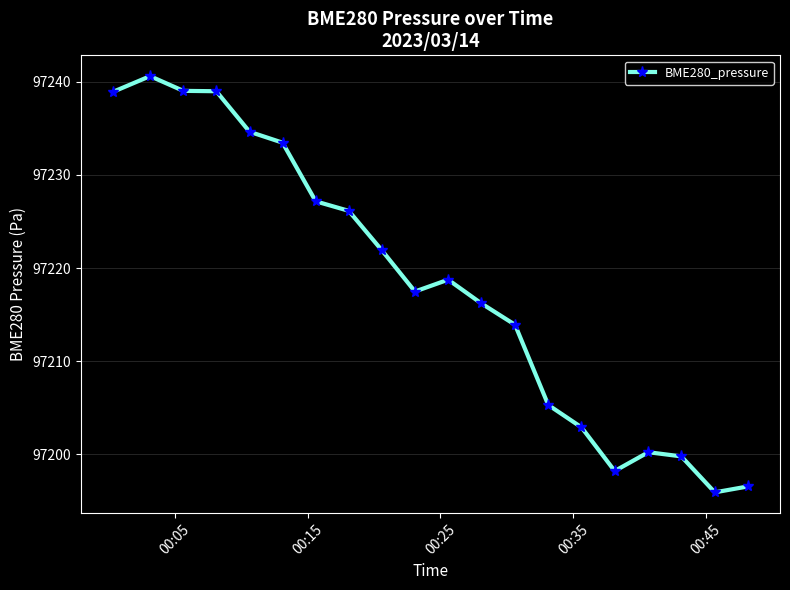

What is the difference between the maximum and minimum values?

44.7